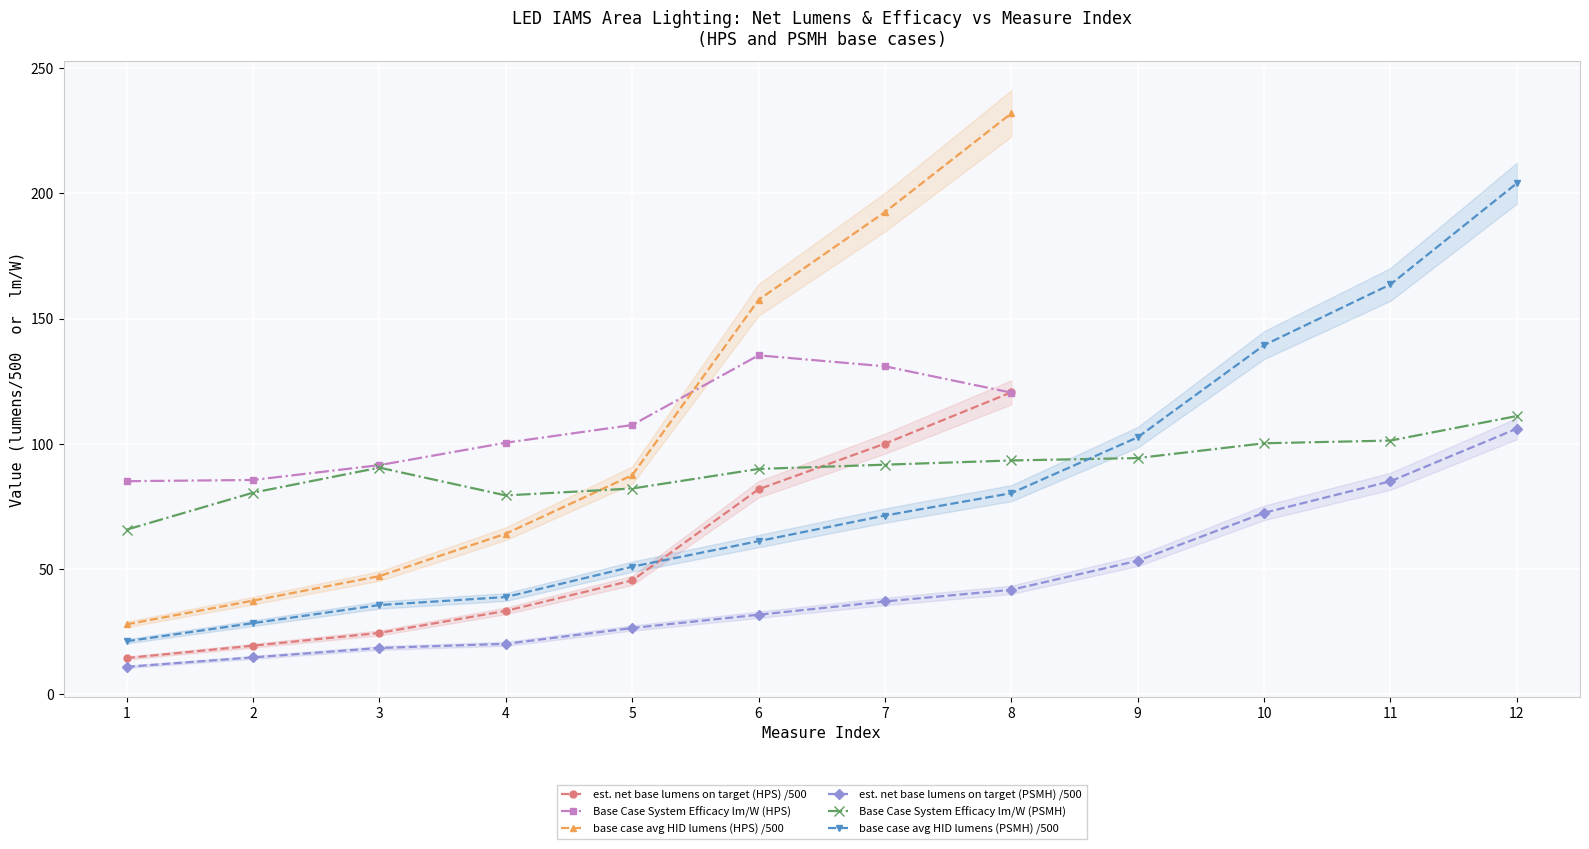

What is the sum of all est. net base lumens on target (HPS) values?

440.0